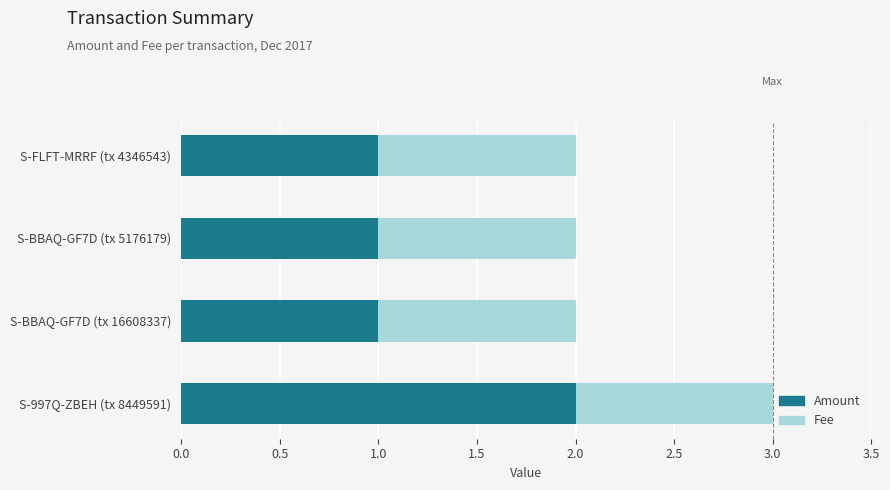

Count the number of categories in the chart.

4